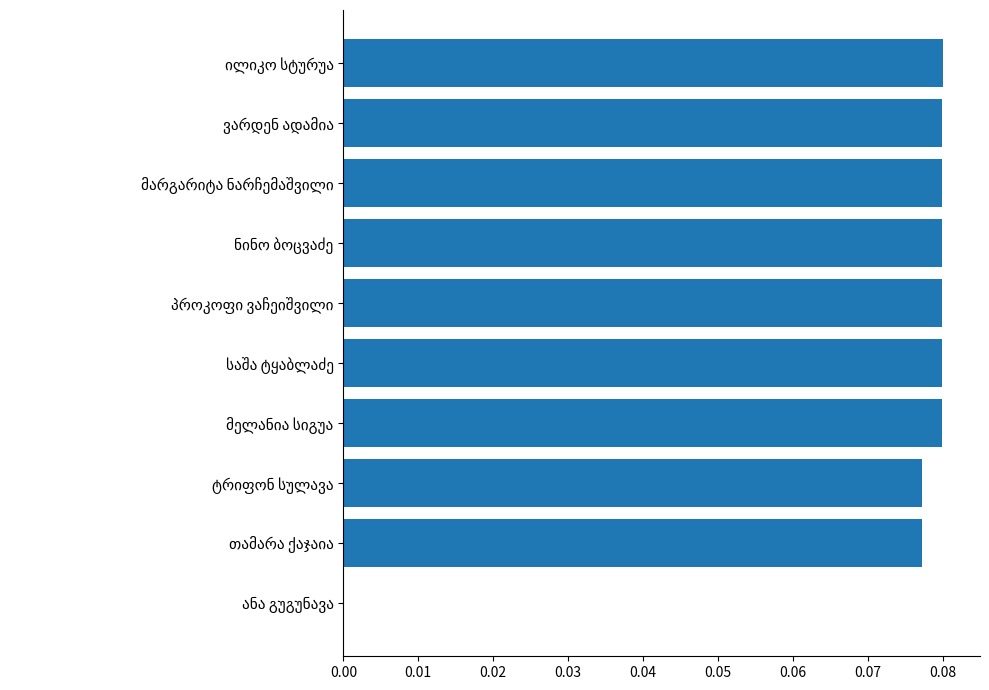

What is the sum of all values?

0.7